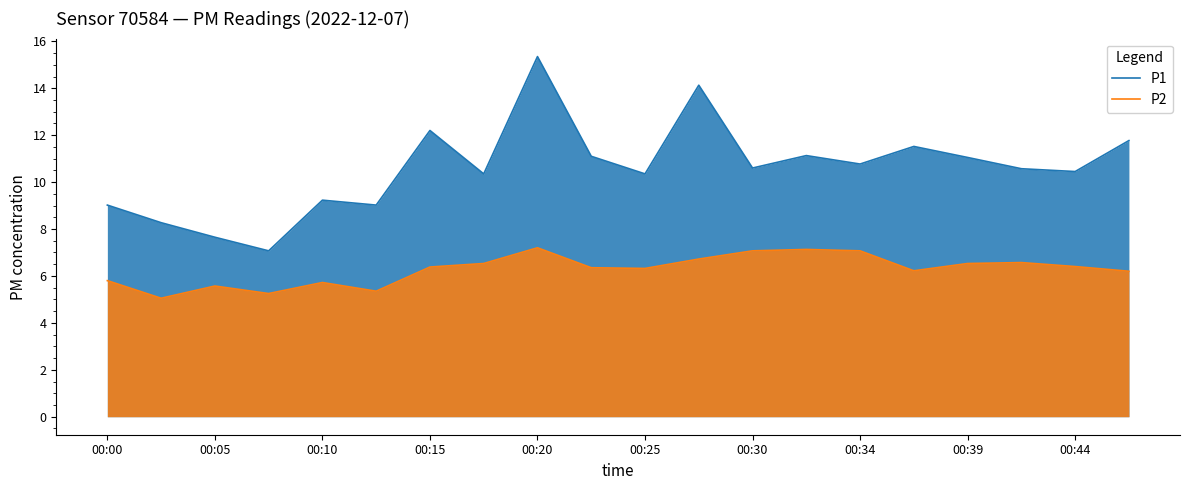

What is the highest value of the P2 series?

7.2